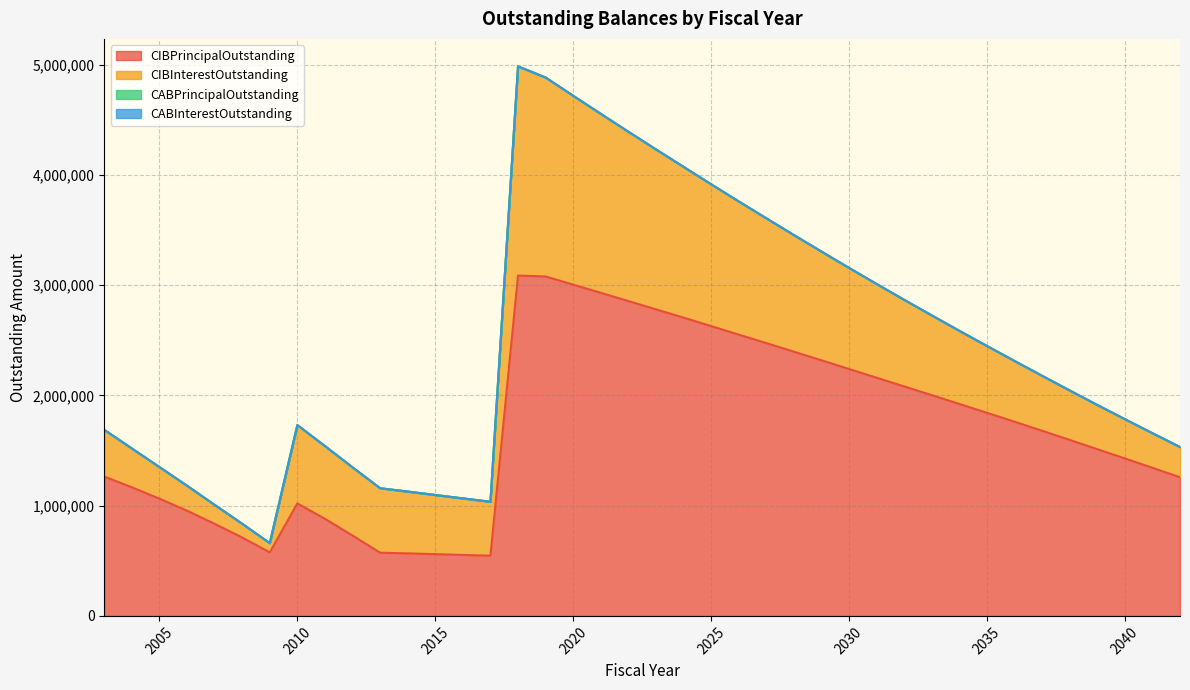

Rank the series at 2039 from lowest to highest value.

CABPrincipalOutstanding, CABInterestOutstanding, CIBInterestOutstanding, CIBPrincipalOutstanding